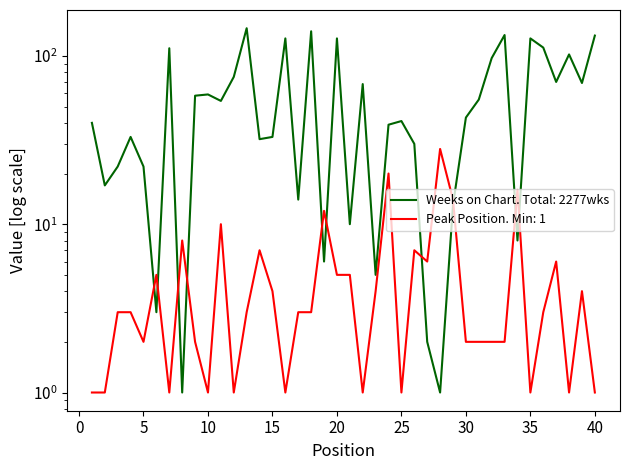

How many intersections are there between Peak Position and Weeks on Chart?

10